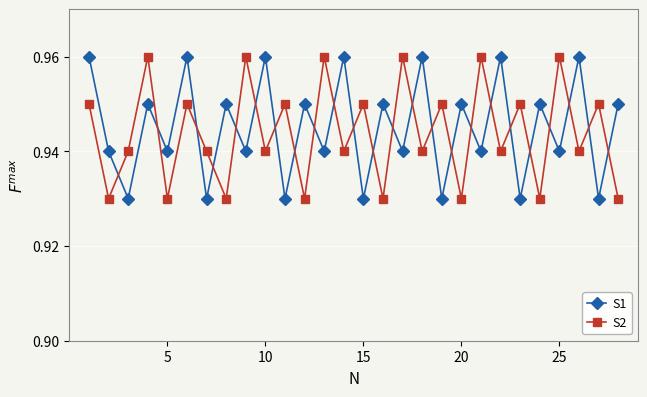

True or false: S2 and S1 cross at least once.

True